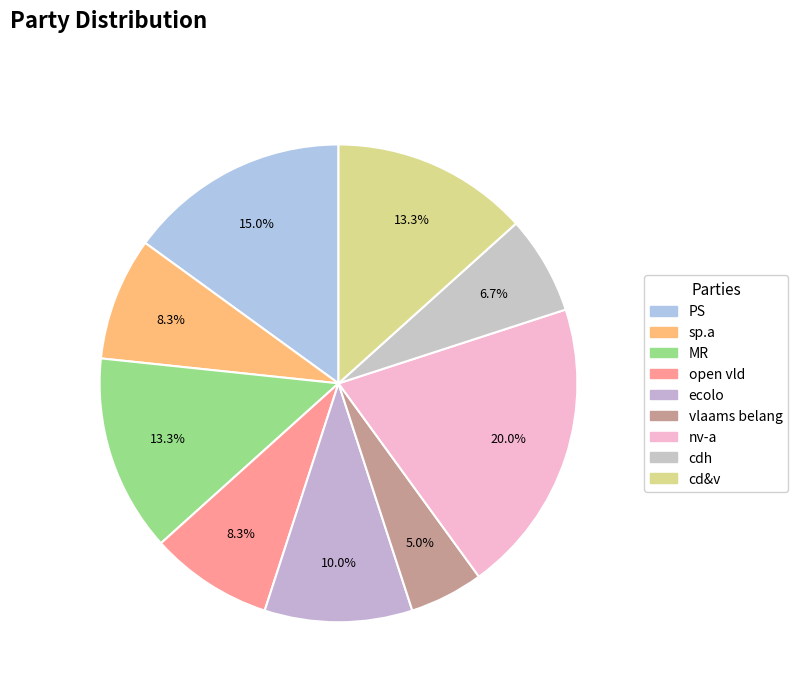

To the nearest percent, what portion does open vld represent?

8%